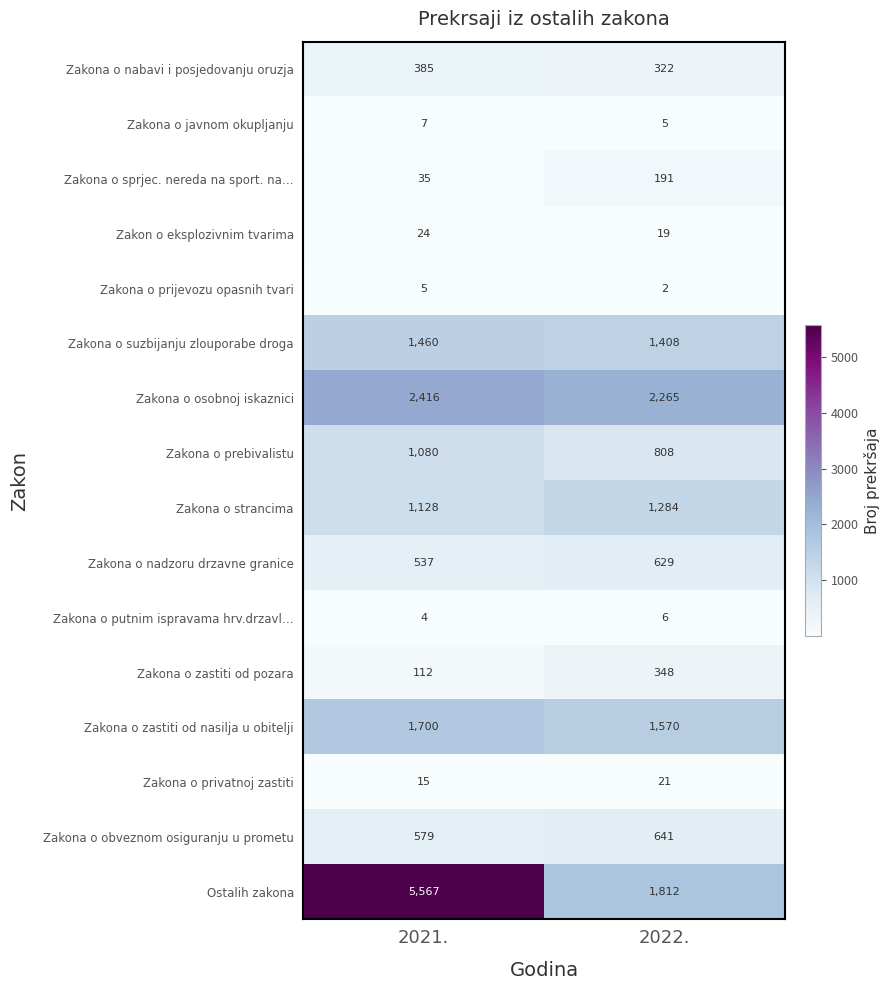

What is the spread (max minus min) of values at 2021.?

5563